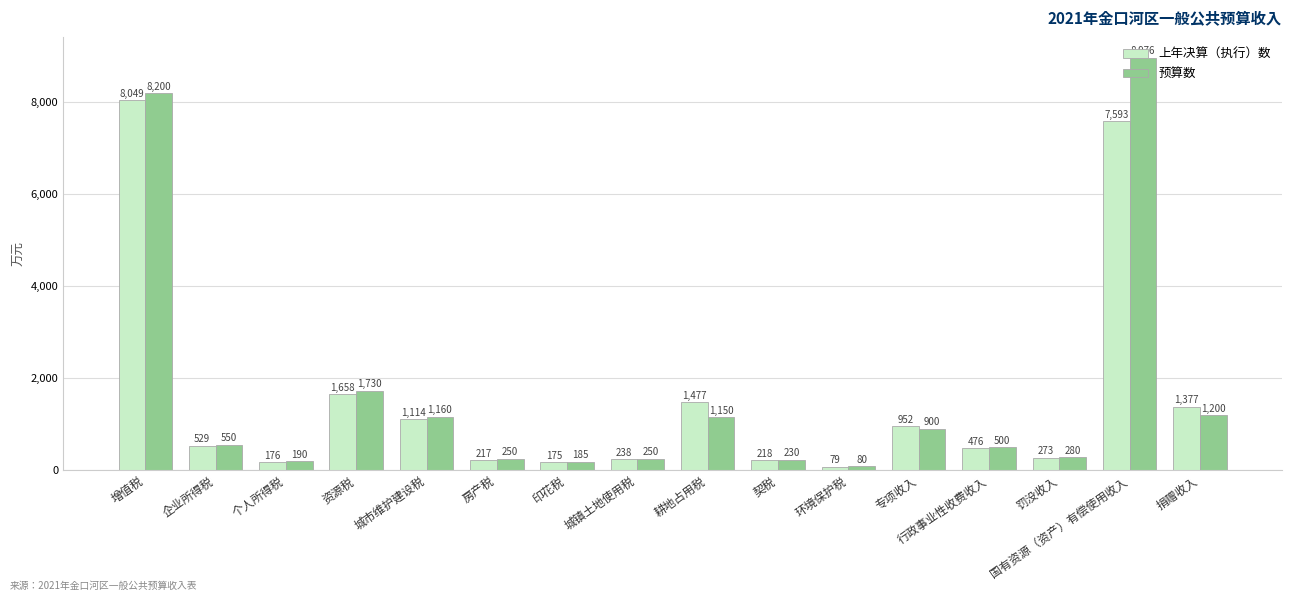

Reading right to left, what are all the values shown in this chart?

上年决算（执行）数: 捐赠收入=1377	国有资源（资产）有偿使用收入=7593	罚没收入=273	行政事业性收费收入=476	专项收入=952	环境保护税=79	契税=218	耕地占用税=1477	城镇土地使用税=238	印花税=175	房产税=217	城市维护建设税=1114	资源税=1658	个人所得税=176	企业所得税=529	增值税=8049
预算数: 捐赠收入=1200	国有资源（资产）有偿使用收入=8976	罚没收入=280	行政事业性收费收入=500	专项收入=900	环境保护税=80	契税=230	耕地占用税=1150	城镇土地使用税=250	印花税=185	房产税=250	城市维护建设税=1160	资源税=1730	个人所得税=190	企业所得税=550	增值税=8200